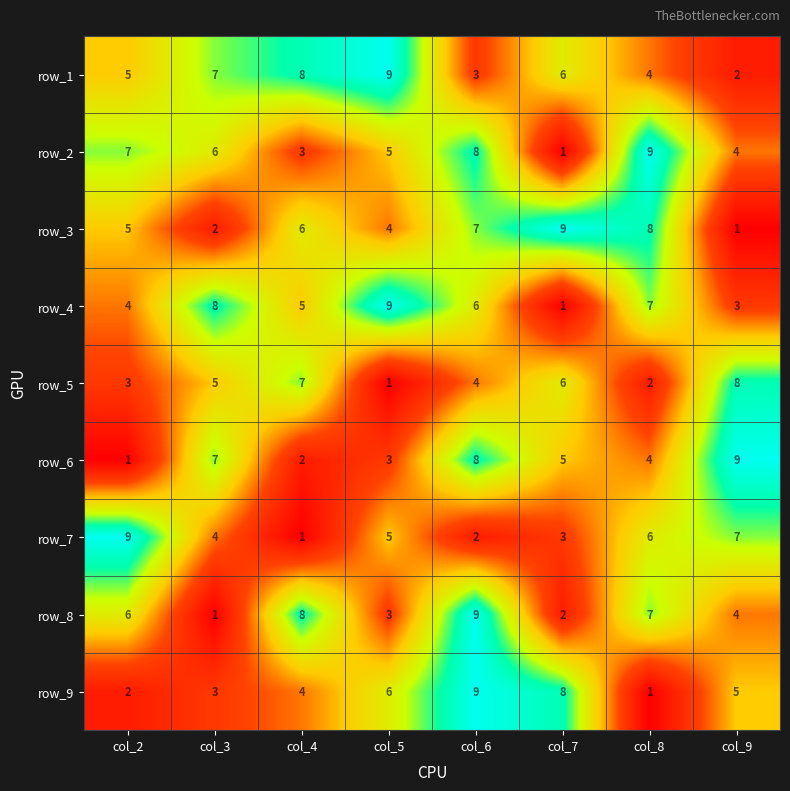

What is the difference between the highest and lowest values at col_9?

8